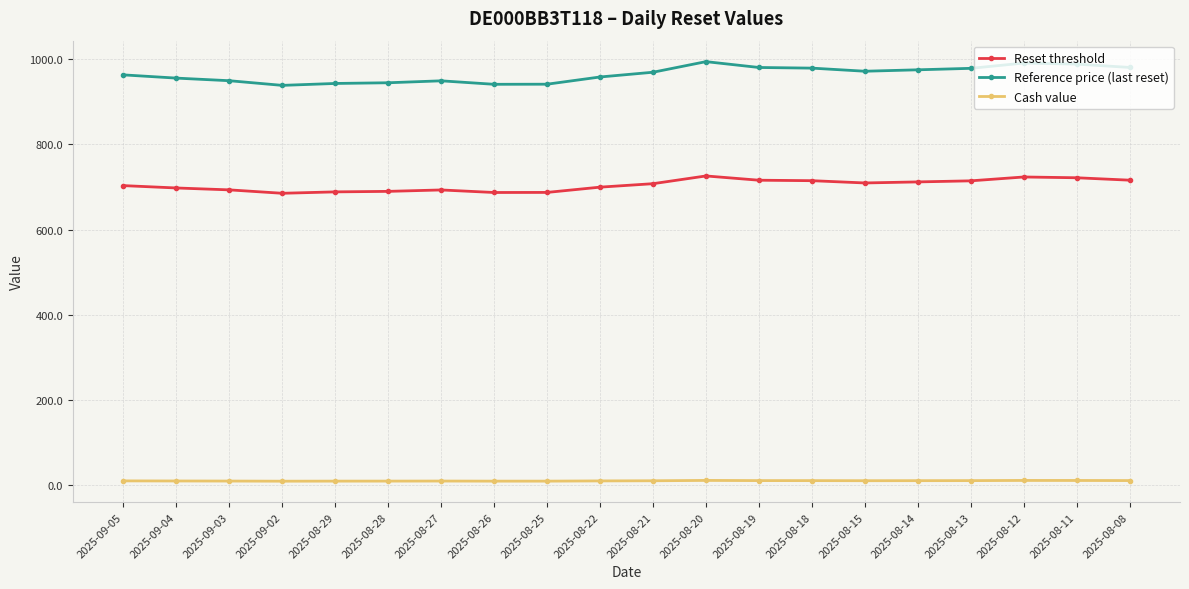

In Reference price (last reset), how many points are higher than both neighbors (excluding endpoints)?

3